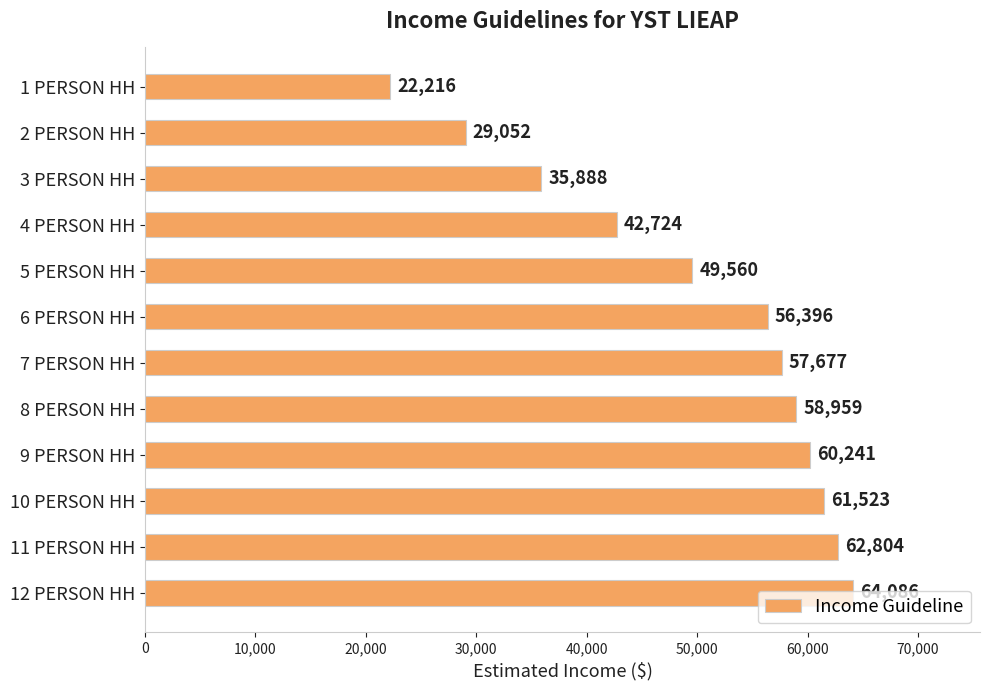

List the labels in order of value, largest first.

12 PERSON HH, 11 PERSON HH, 10 PERSON HH, 9 PERSON HH, 8 PERSON HH, 7 PERSON HH, 6 PERSON HH, 5 PERSON HH, 4 PERSON HH, 3 PERSON HH, 2 PERSON HH, 1 PERSON HH